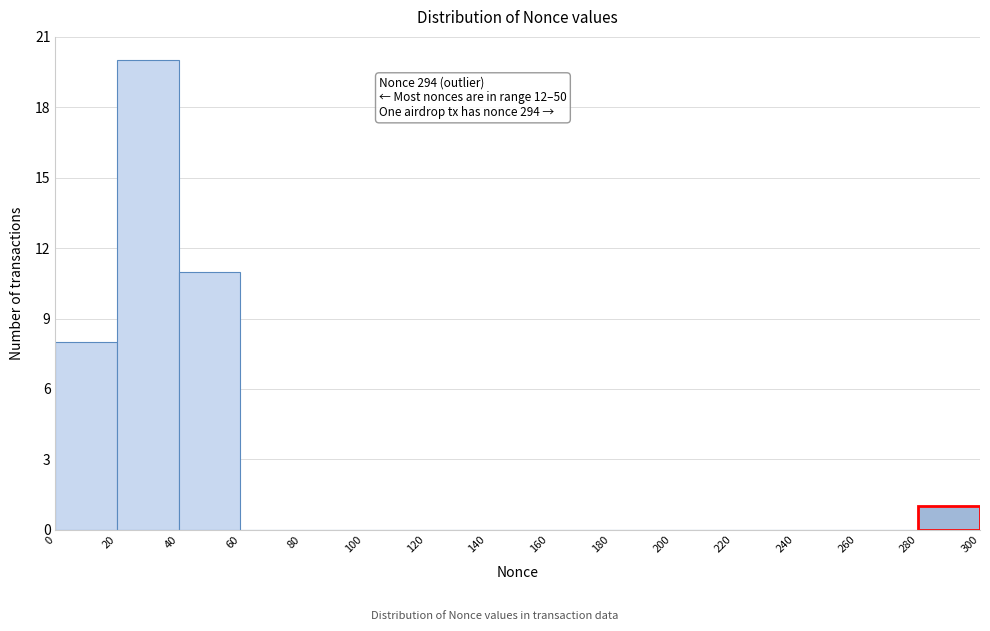

Which range on the x-axis has the tallest bar?

20 to 40